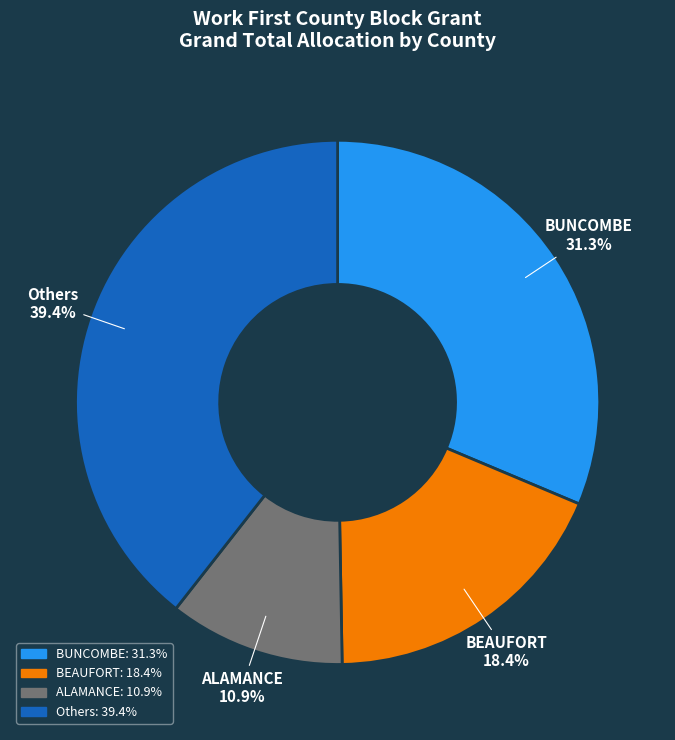

Which slice is the largest?

Others